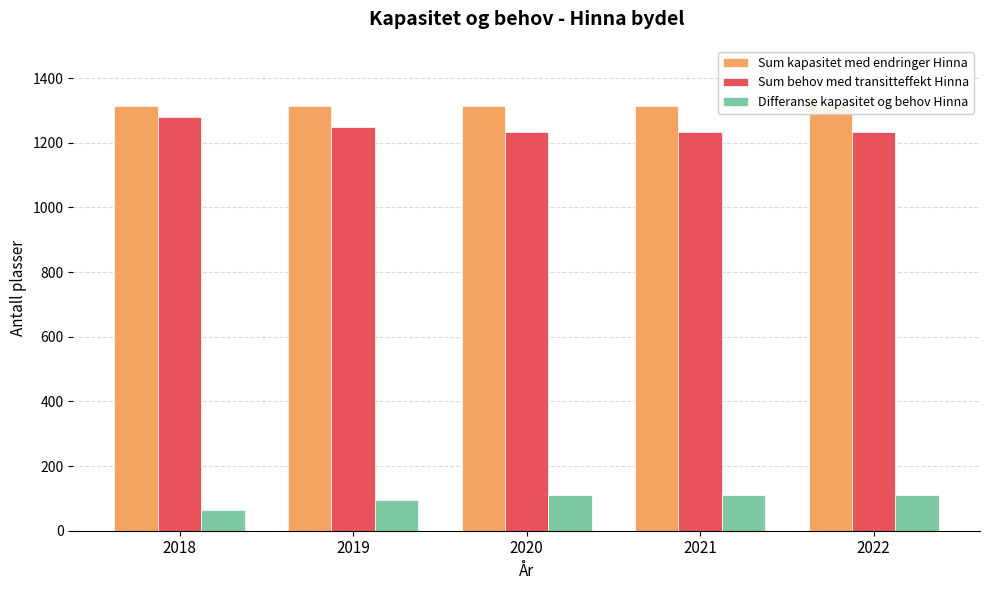

At which label is Sum behov med transitteffekt Hinna closest to 1256?

2019